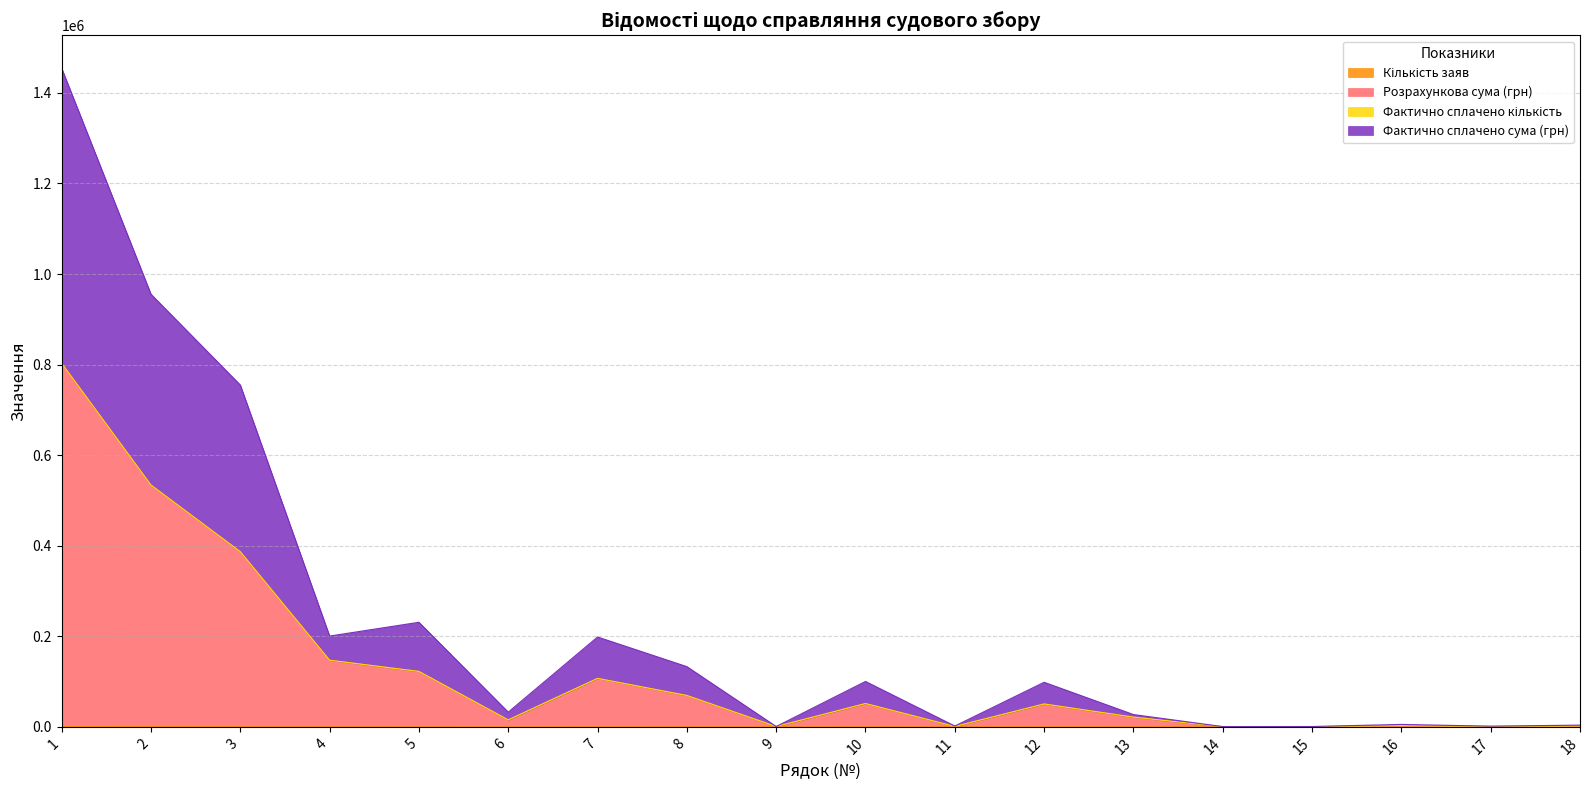

True or false: Кількість заяв and Розрахункова сума (грн) cross at least once.

False